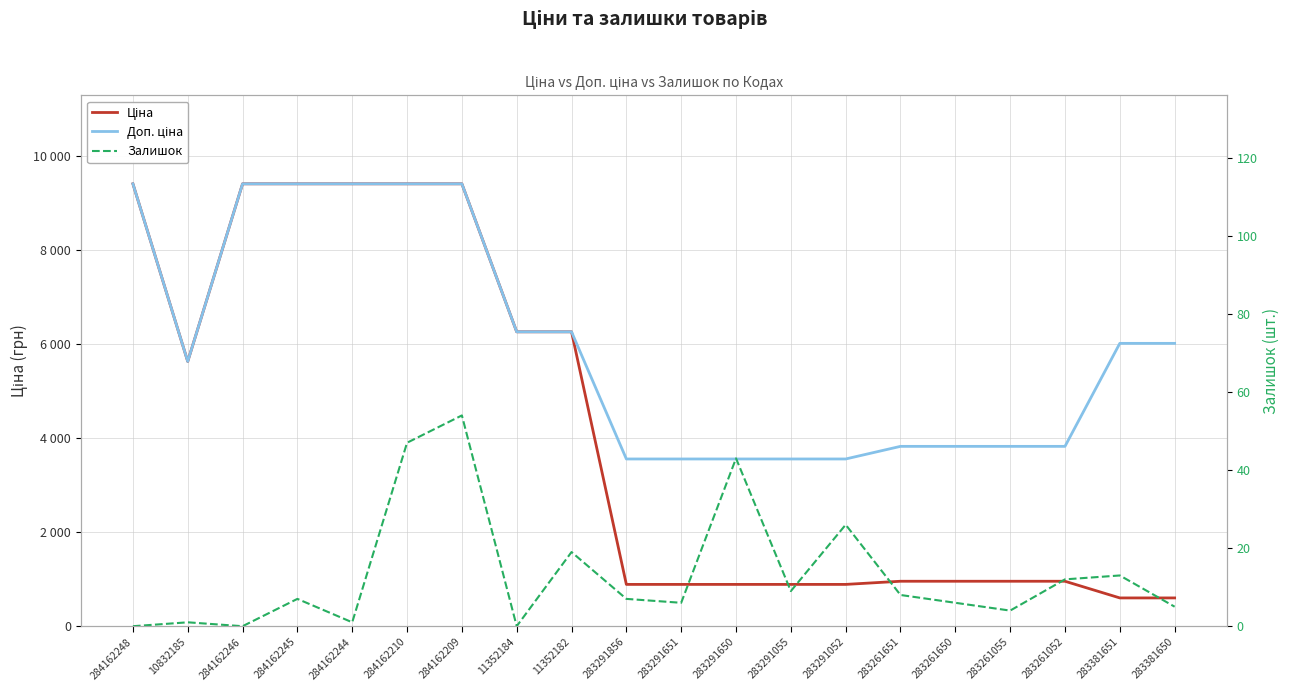

What is the label of the 18th point from the right?

284162246